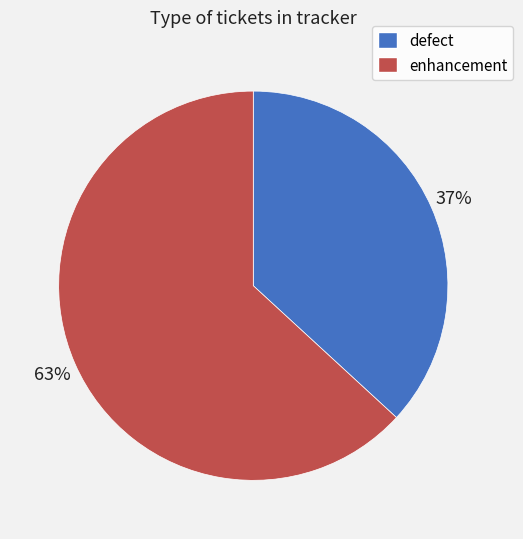

Is the sum of defect and enhancement greater than half?

Yes